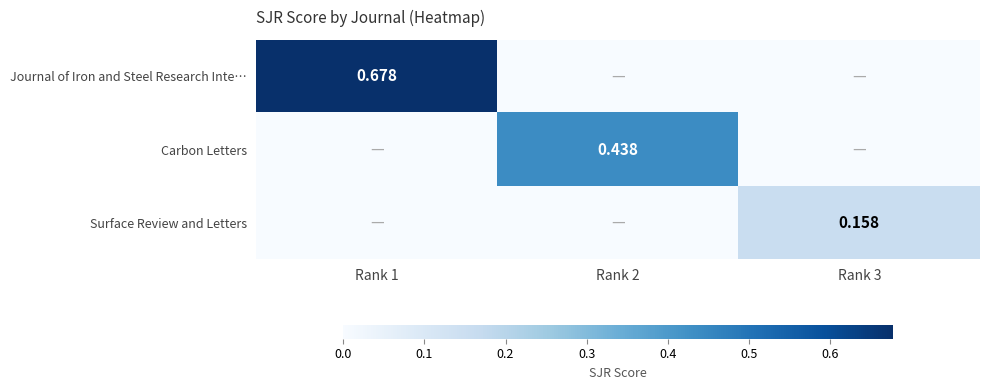

Is the value of Journal of Iron and Steel Research Inte… at Rank 1 greater than the value of Carbon Letters at Rank 2?

Yes